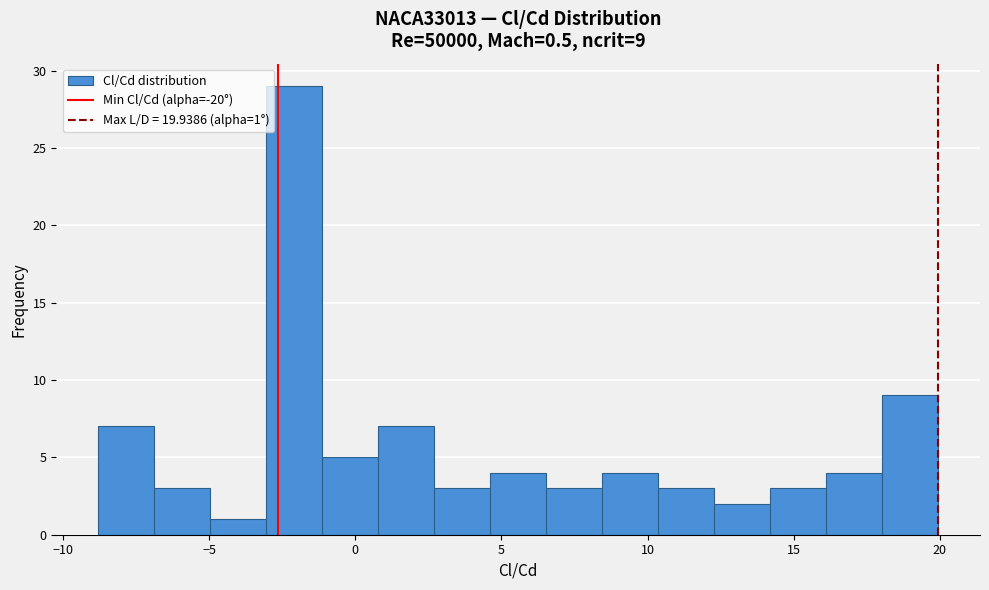

Read against the x-axis, roughly where is the centre of the tallest bar?

-2.0